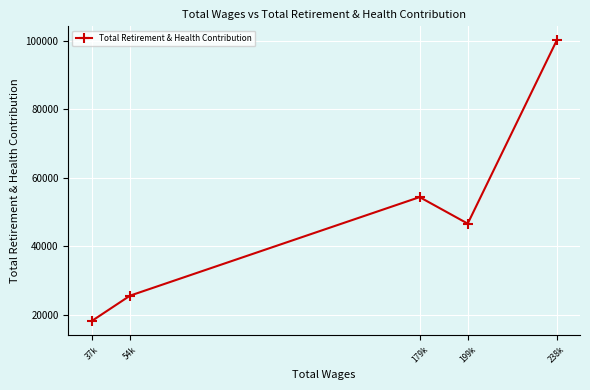

Rank the categories by value from highest to lowest.

238k, 179k, 199k, 54k, 37k